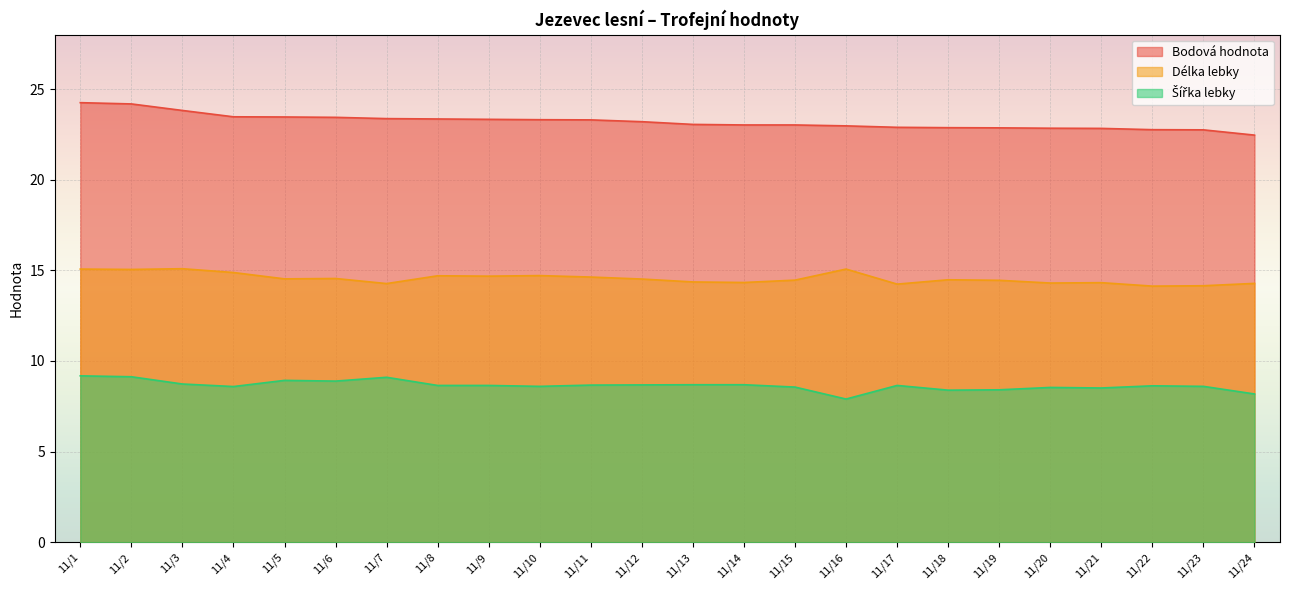

Which category has the highest value in the Bodová hodnota series?

11/1